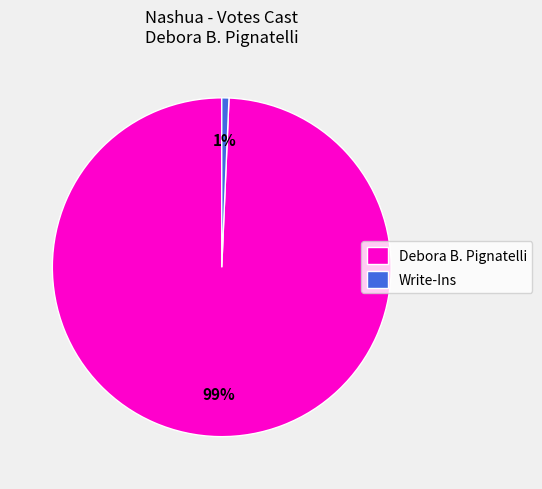

Which category accounts for the majority?

Debora B. Pignatelli